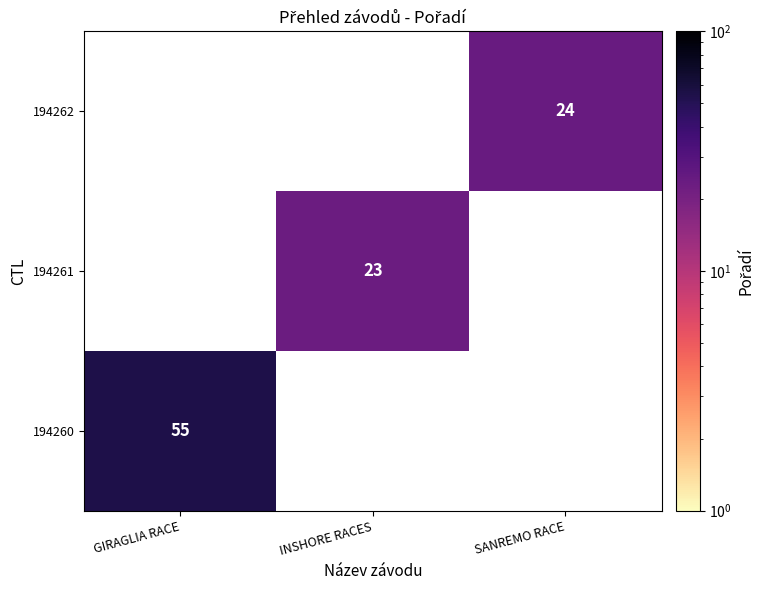

At INSHORE RACES, list the series in order from largest to smallest.

194260, 194261, 194262